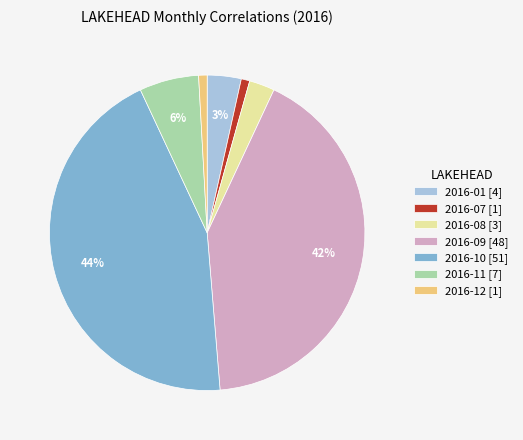

How many segments does this pie chart have?

7